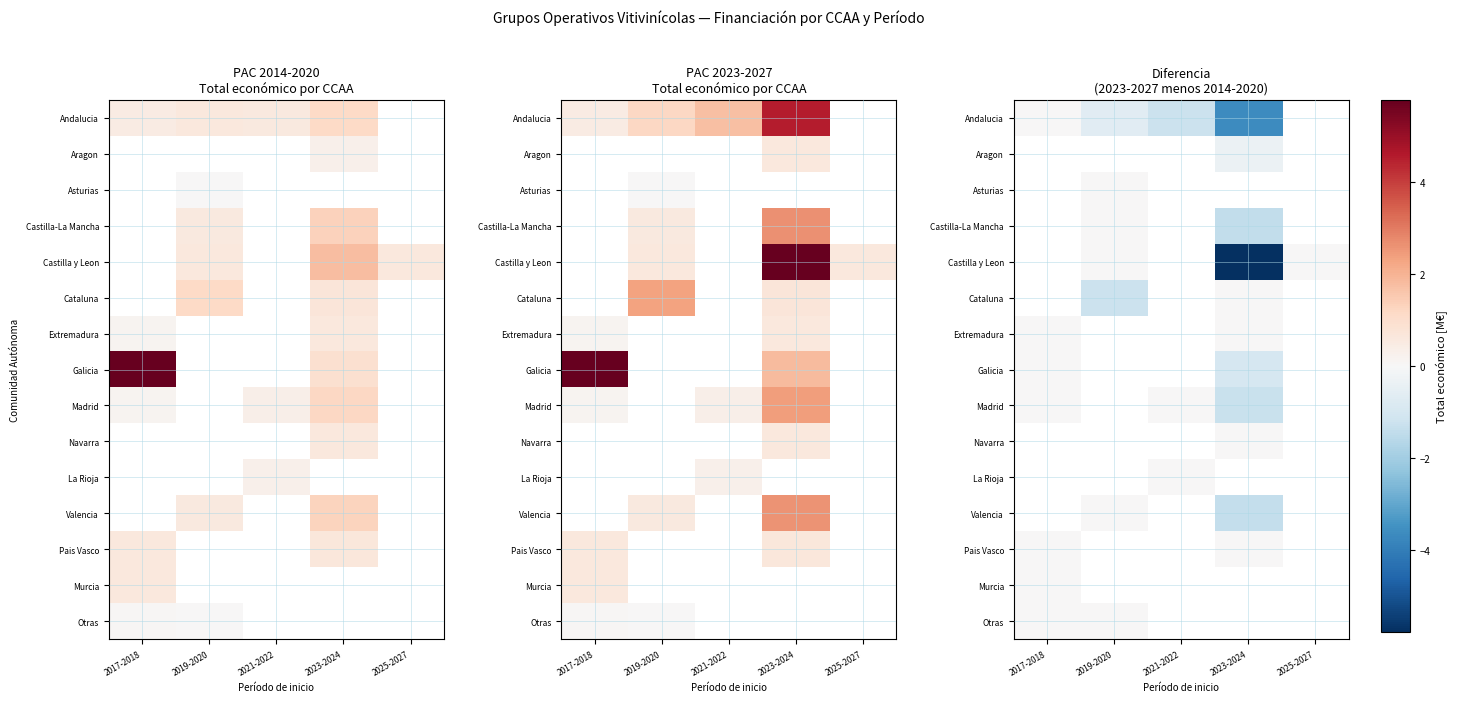

Which category has the lowest value in the Madrid series?

2023-2024